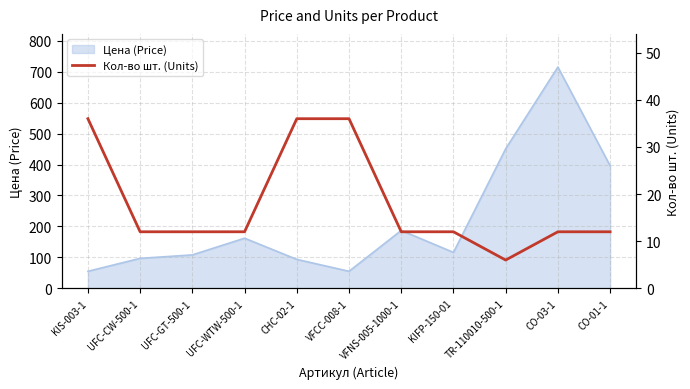

What is the lowest value of the Цена (Price) series?

55.0